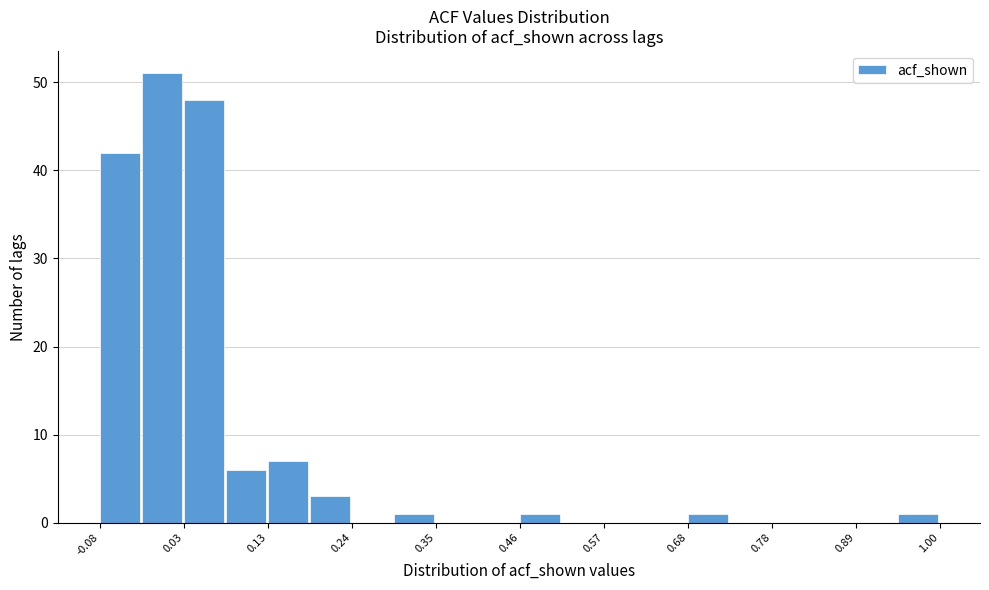

Read against the x-axis, roughly where is the centre of the tallest bar?

0.00